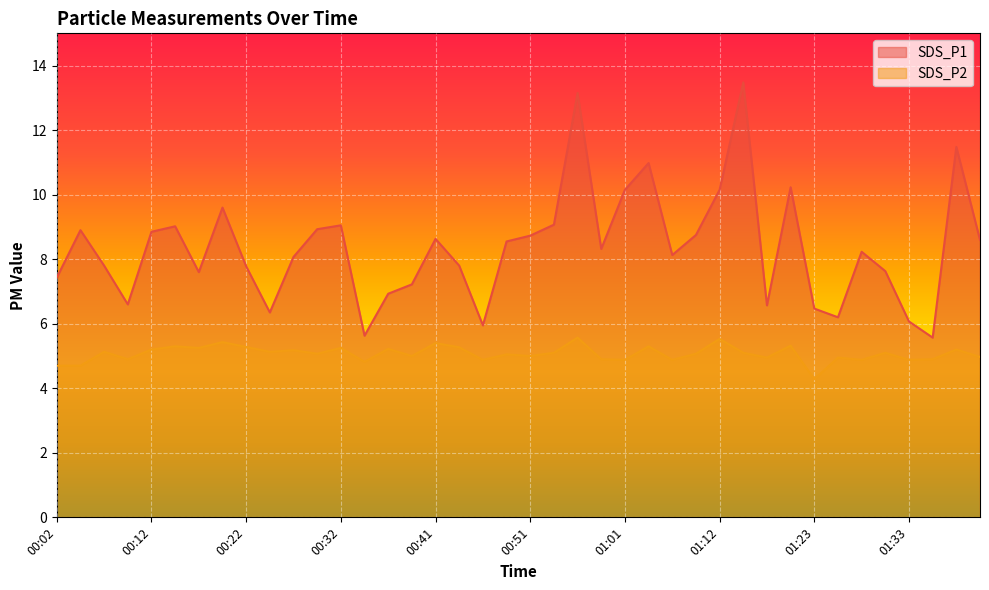

Which series has the largest total across all categories?

SDS_P1